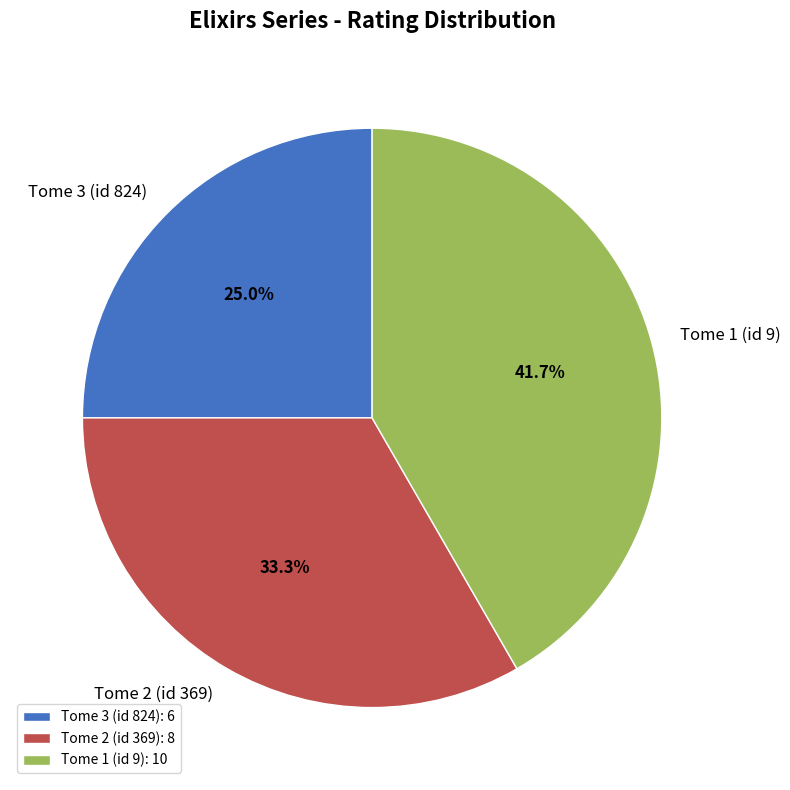

Which slice is the smallest?

Tome 3 (id 824)